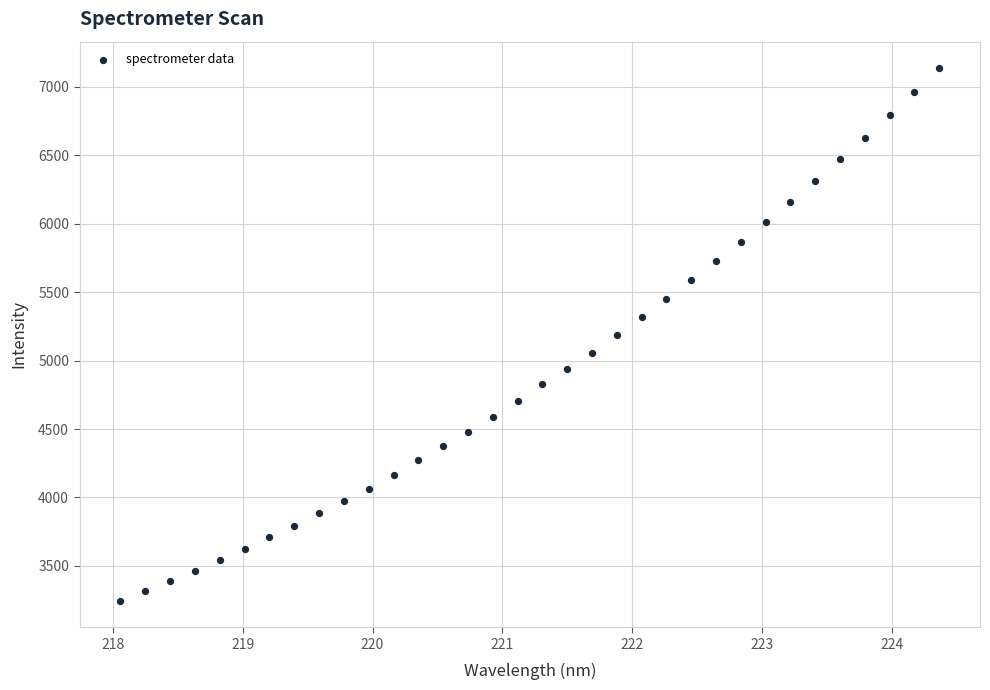

What is the range of X values (max minus min)?

6.3